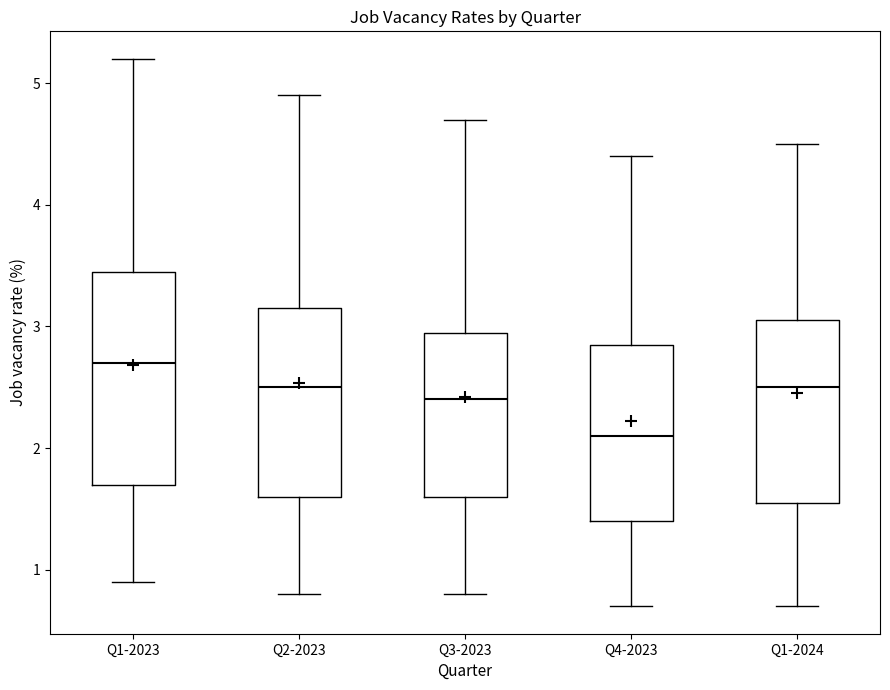

Which box has the lowest median line?

Q4-2023